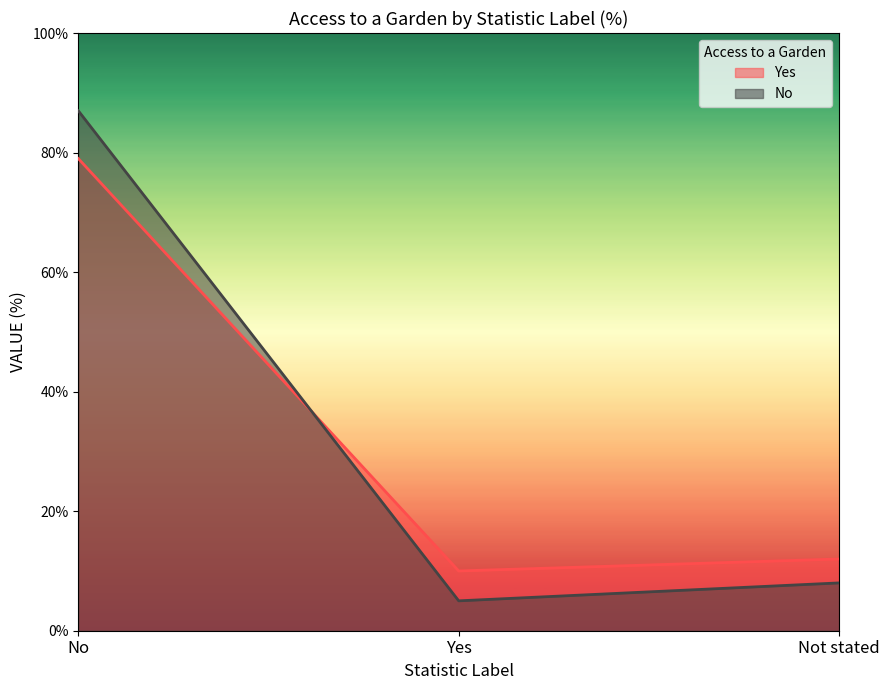

How many values in the Yes series are below 12?

1